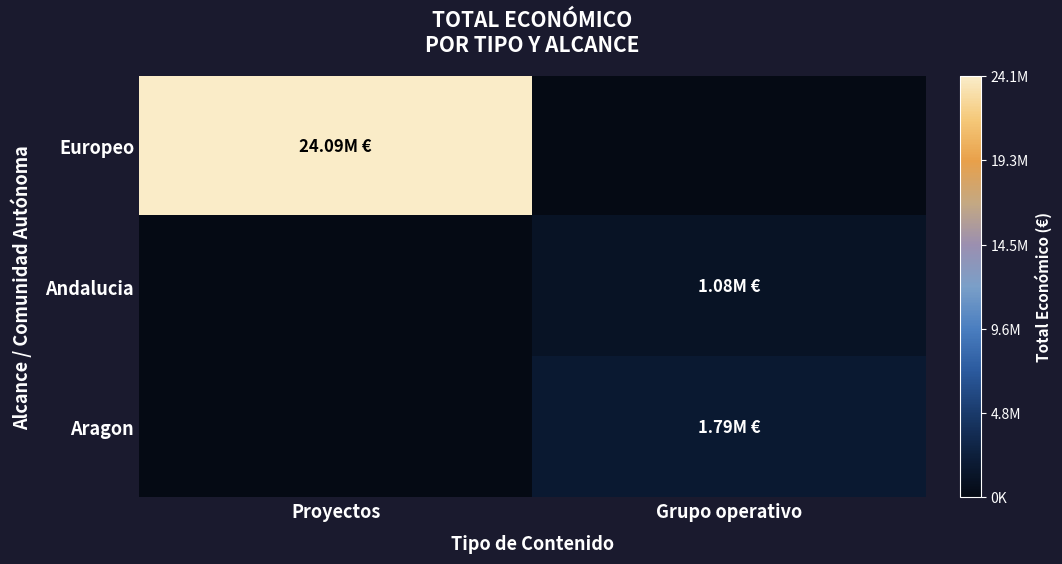

What is the difference between the highest and lowest values at Grupo operativo?

1794320